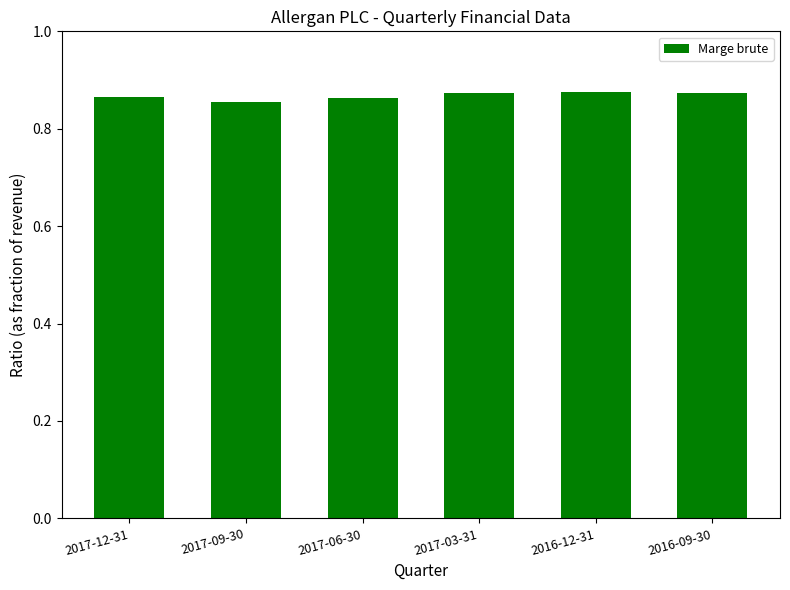

What is the label of the 1st bar from the right?

2016-09-30